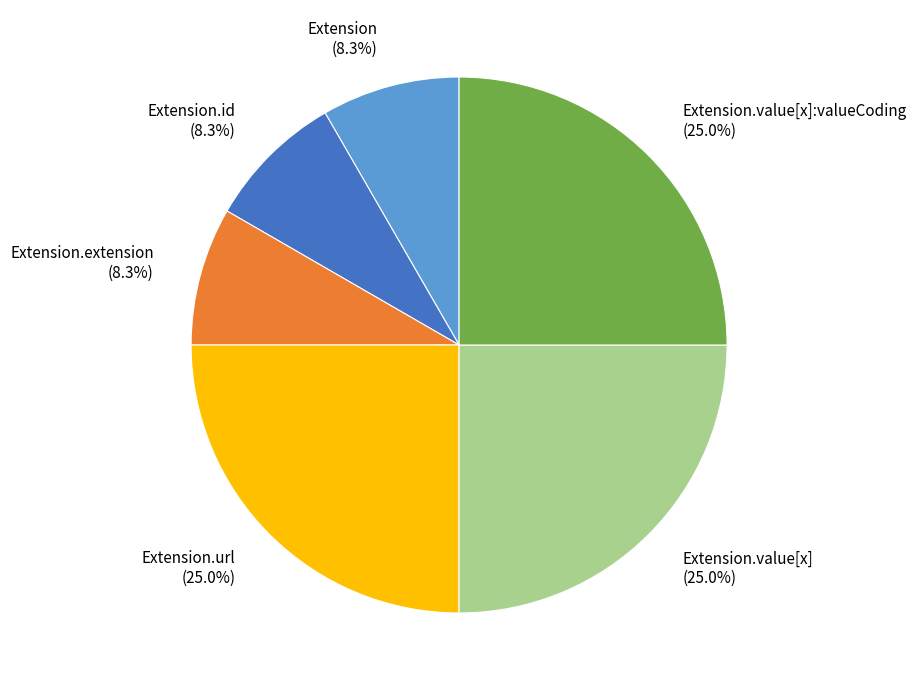

What is the total percentage of Extension (8.3%) and Extension.url (25.0%)?

33.3%